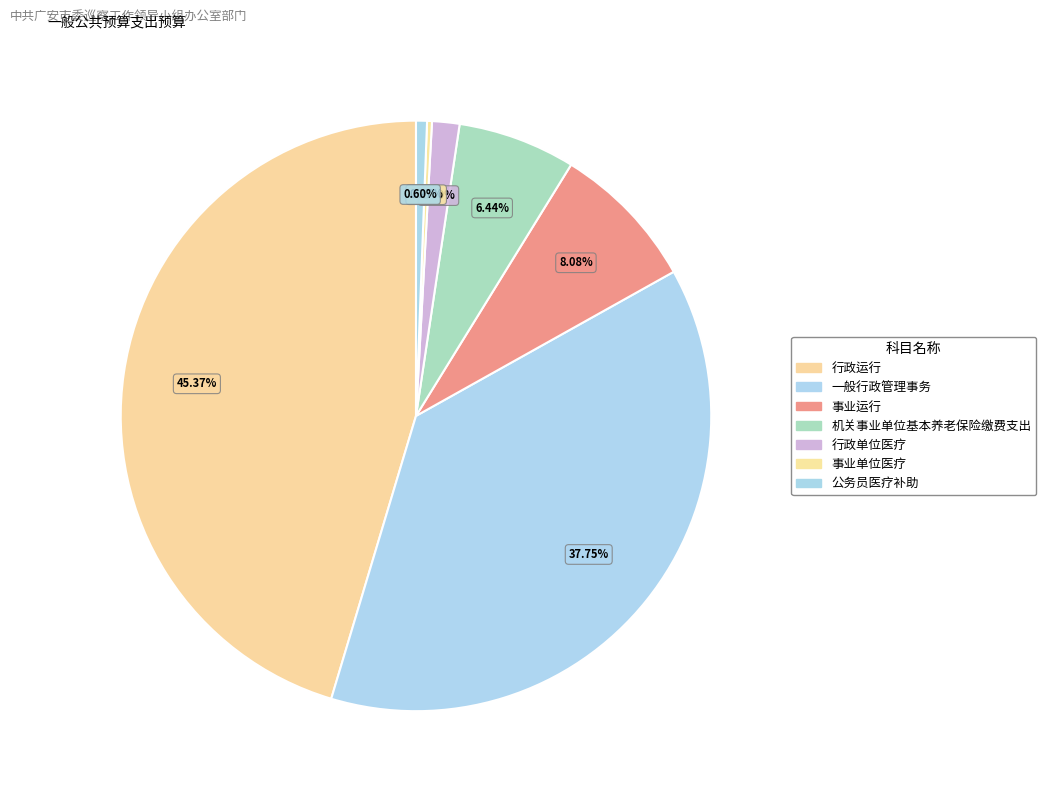

The 事业运行 slice represents 1% of the pie. True or false?

False